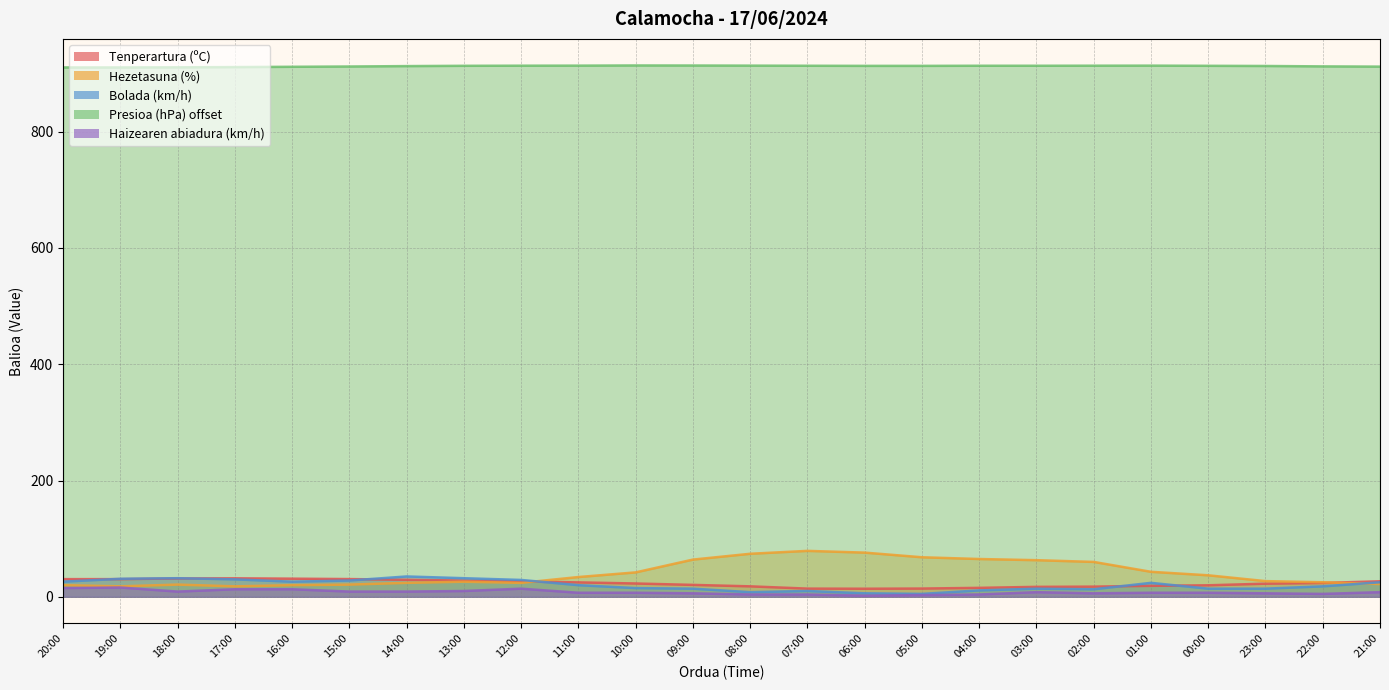

At how many categories does at least one series exceed 73?

24